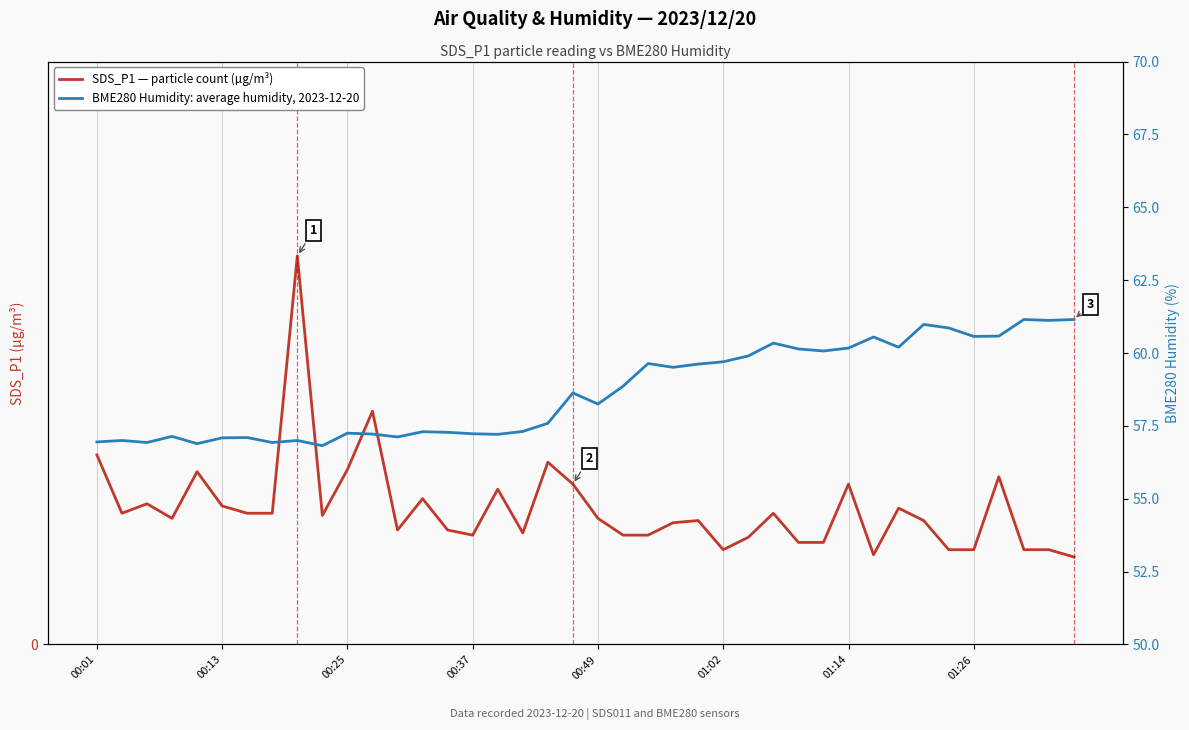

What is the difference between the maximum and minimum values in the BME280 Humidity: average humidity, 2023-12-20 series?

4.3